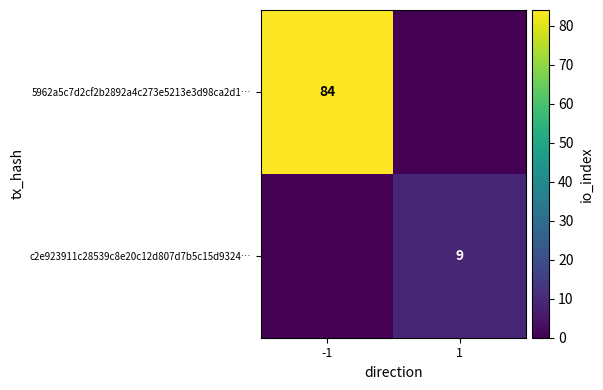

True or false: c2e923911c28539c8e20c12d807d7b5c15d9324… has a value of 12 at 1.

False